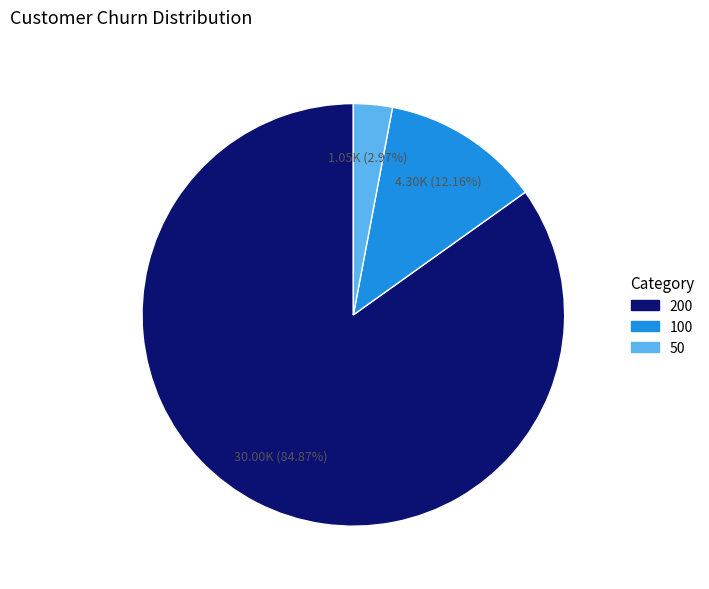

Rank the categories by value from lowest to highest.

50, 100, 200